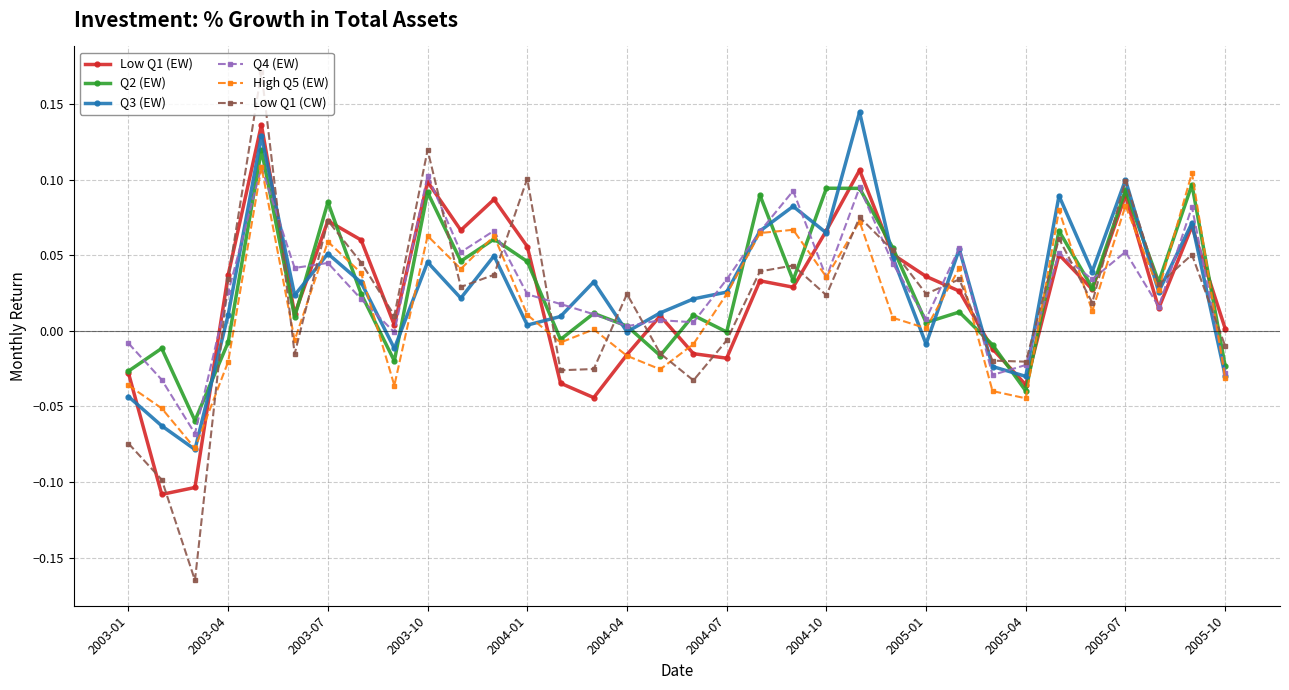

True or false: Q4 (EW) has more than 2 points higher than both neighbors.

True